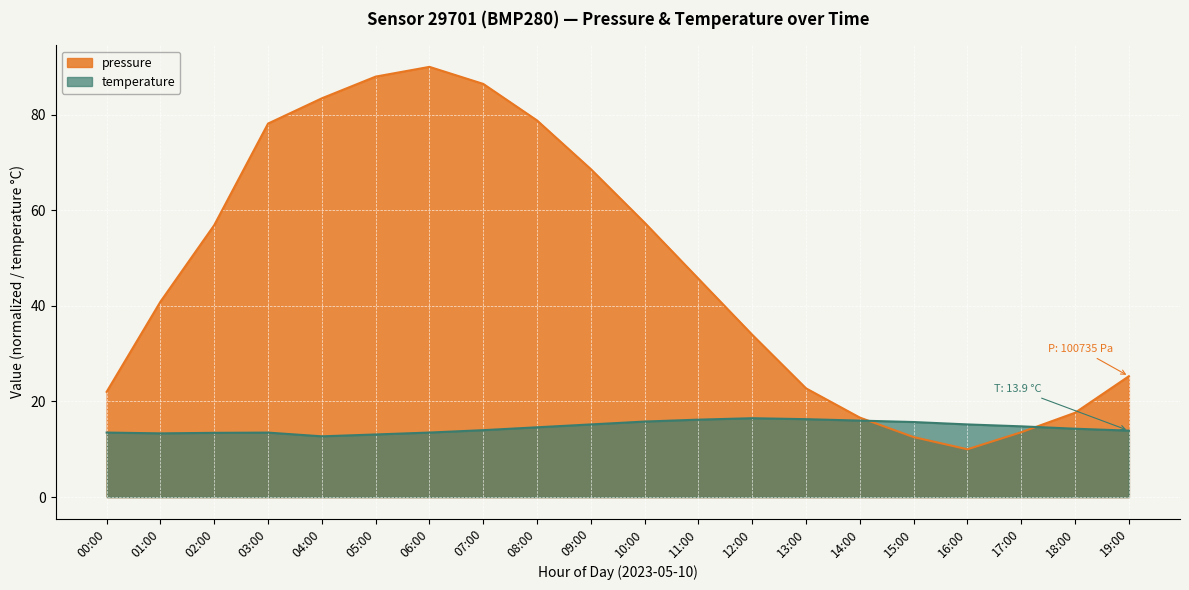

Where is temperature nearest to the value 14?

07:00